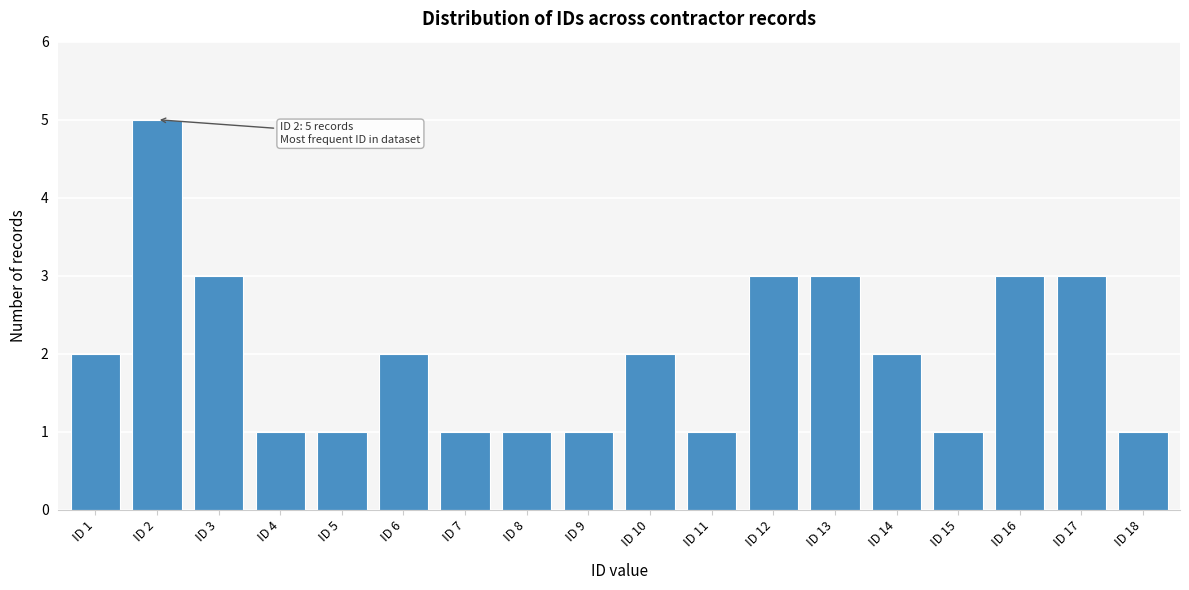

Reading left to right, extract all data points from this chart.

2	5	3	1	1	2	1	1	1	2	1	3	3	2	1	3	3	1